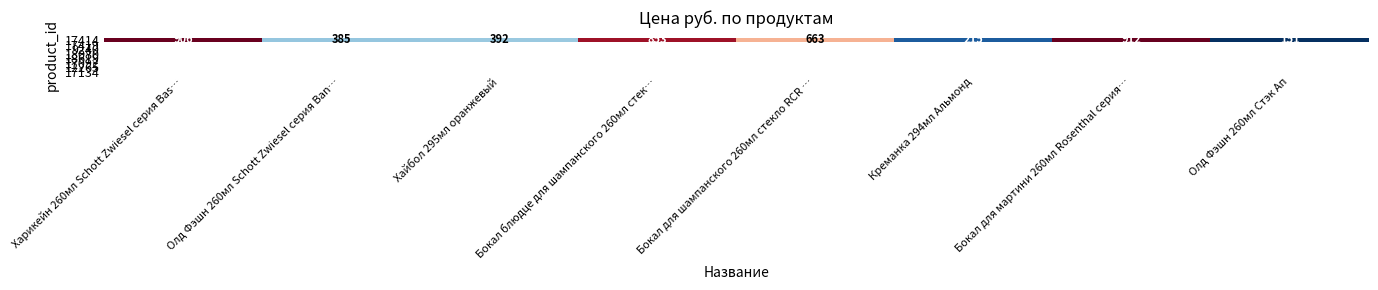

Rank the categories by value from highest to lowest.

Бокал для мартини 260мл Rosenthal серия…, Харикейн 260мл Schott Zwiesel серия Bas…, Бокал блюдце для шампанского 260мл стек…, Бокал для шампанского 260мл стекло RCR …, Хайбол 295мл оранжевый, Олд Фэшн 260мл Schott Zwiesel серия Ban…, Креманка 294мл Альмонд, Олд Фэшн 260мл Стэк Ап